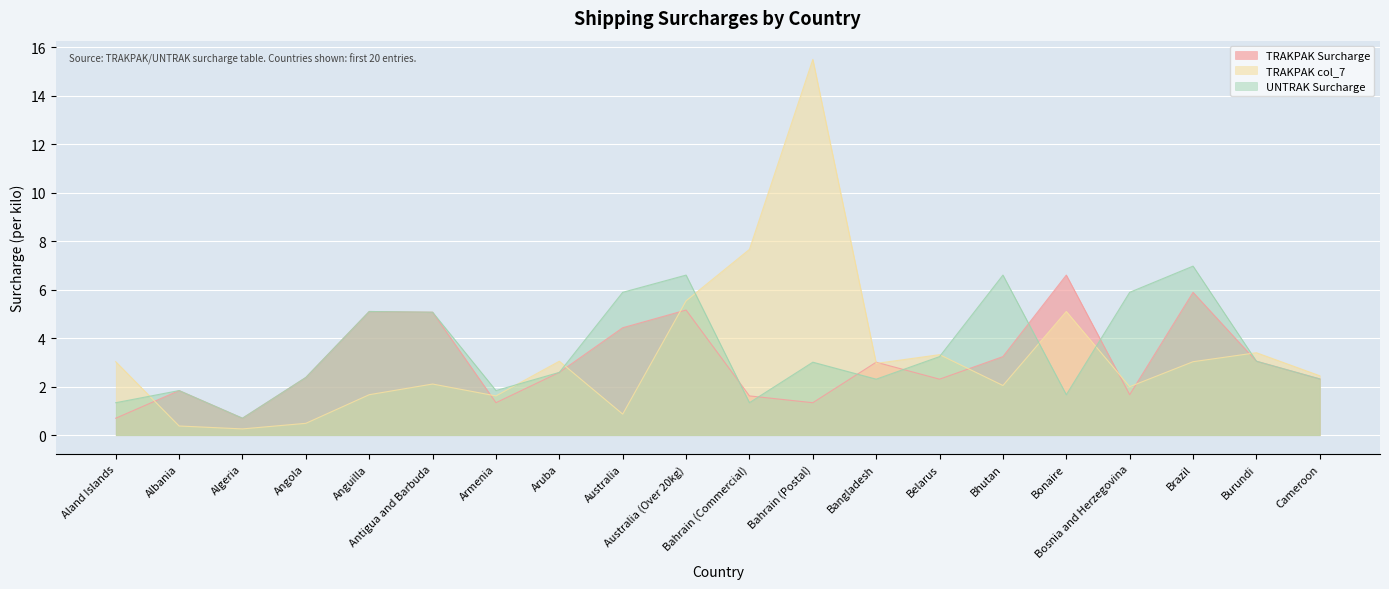

How many series are shown in this chart?

3